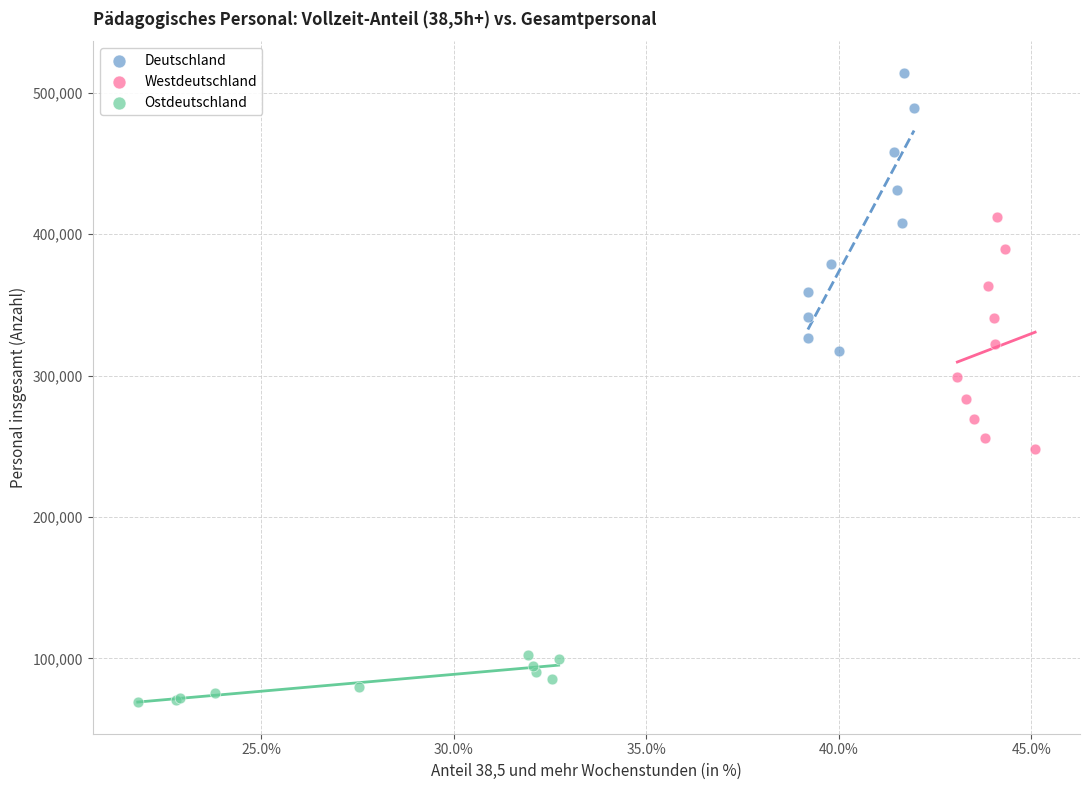

Which series reaches the maximum Y coordinate?

Deutschland